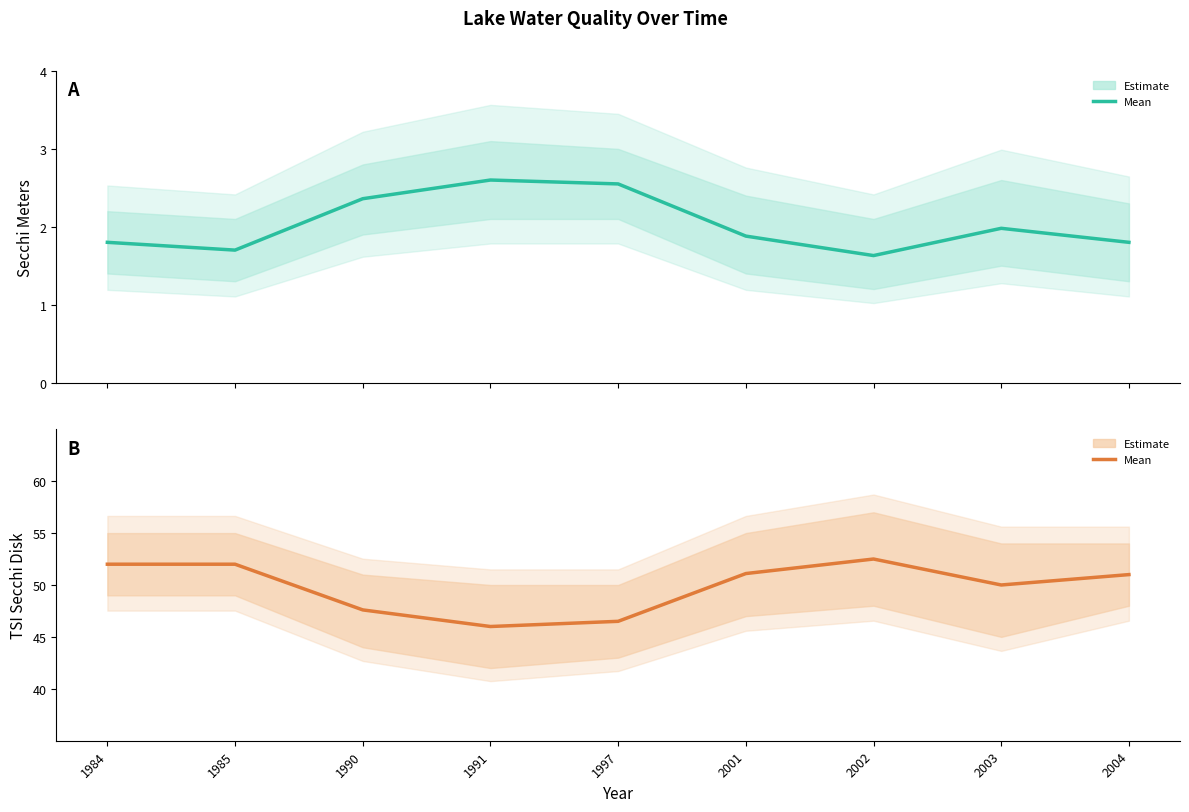

Where is the first local minimum for TSI Secchi (mean)?

1991